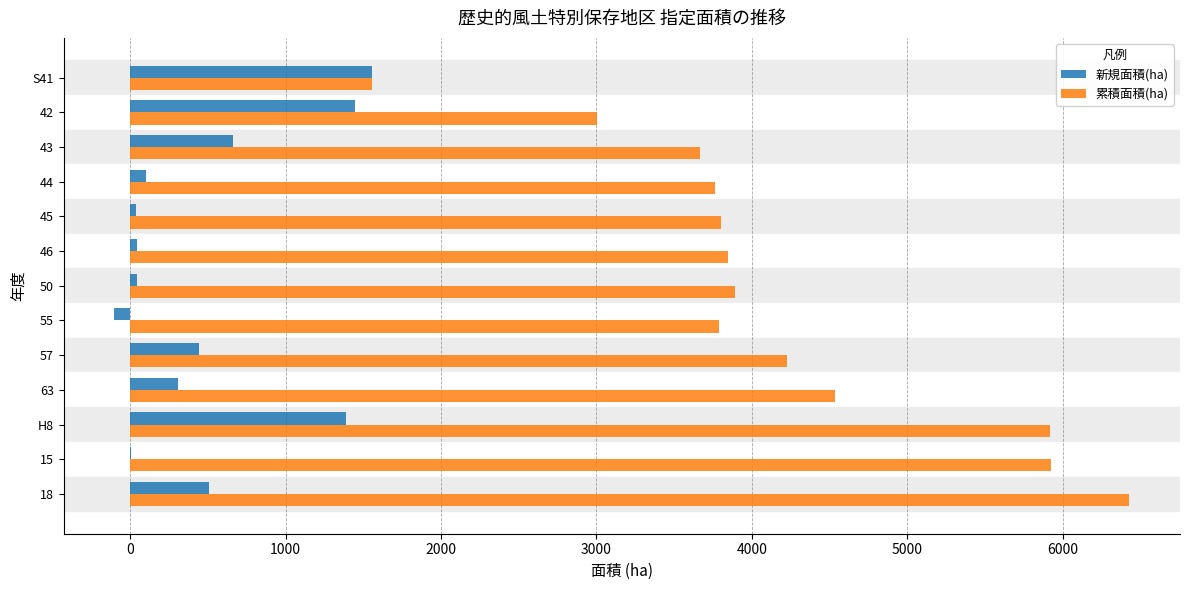

Which series changed the most between 46 and 57?

新規面積(ha)